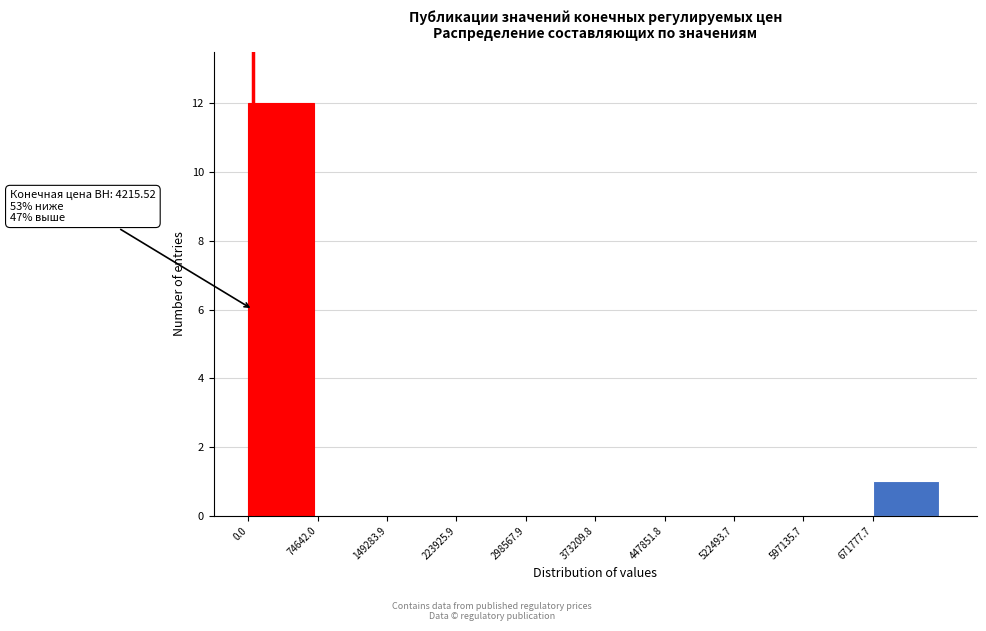

Which range on the x-axis has the tallest bar?

0 to 70000